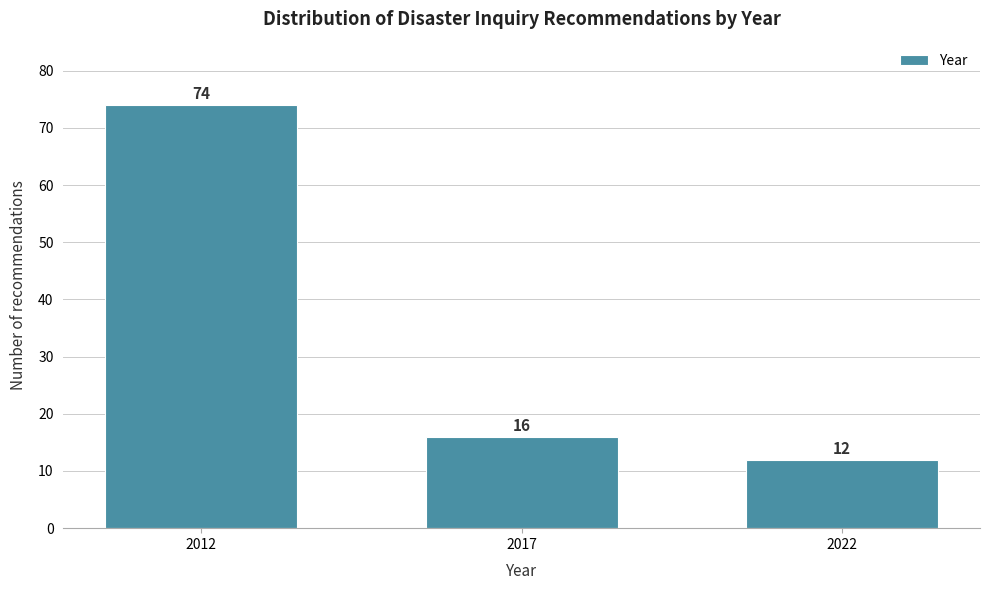

Reading left to right, transcribe all the data shown in this chart.

74	16	12